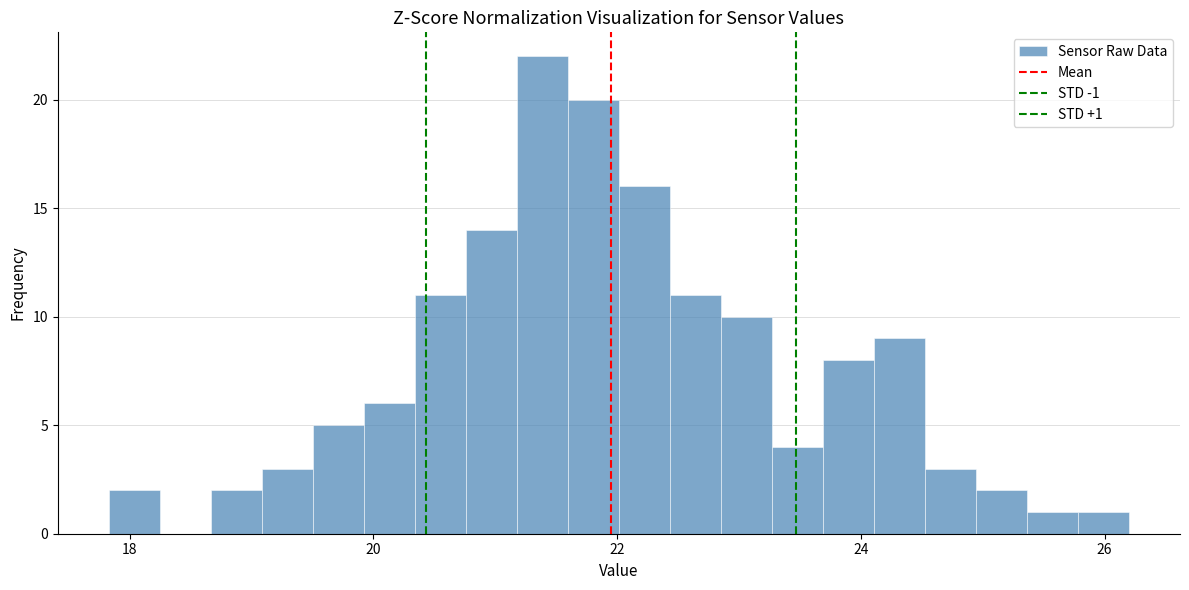

Read against the x-axis, roughly where is the centre of the tallest bar?

21.4